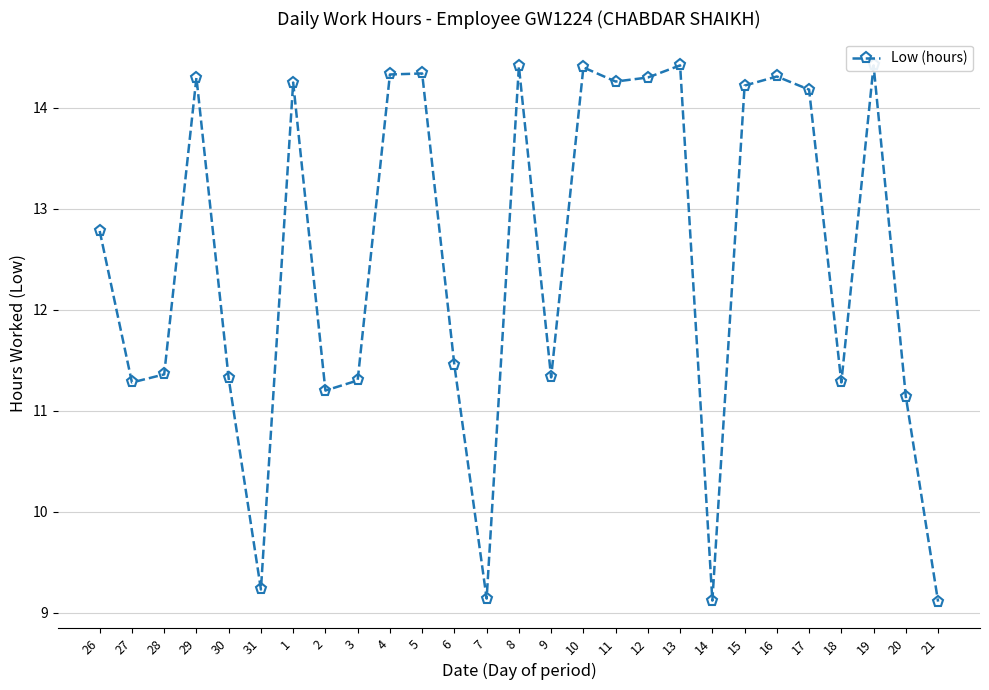

How many series are shown in this chart?

1